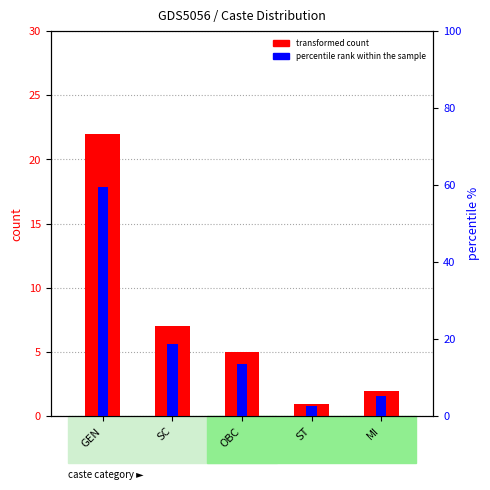

Rank the series by their average value, from highest to lowest.

percentile rank within the sample, transformed count